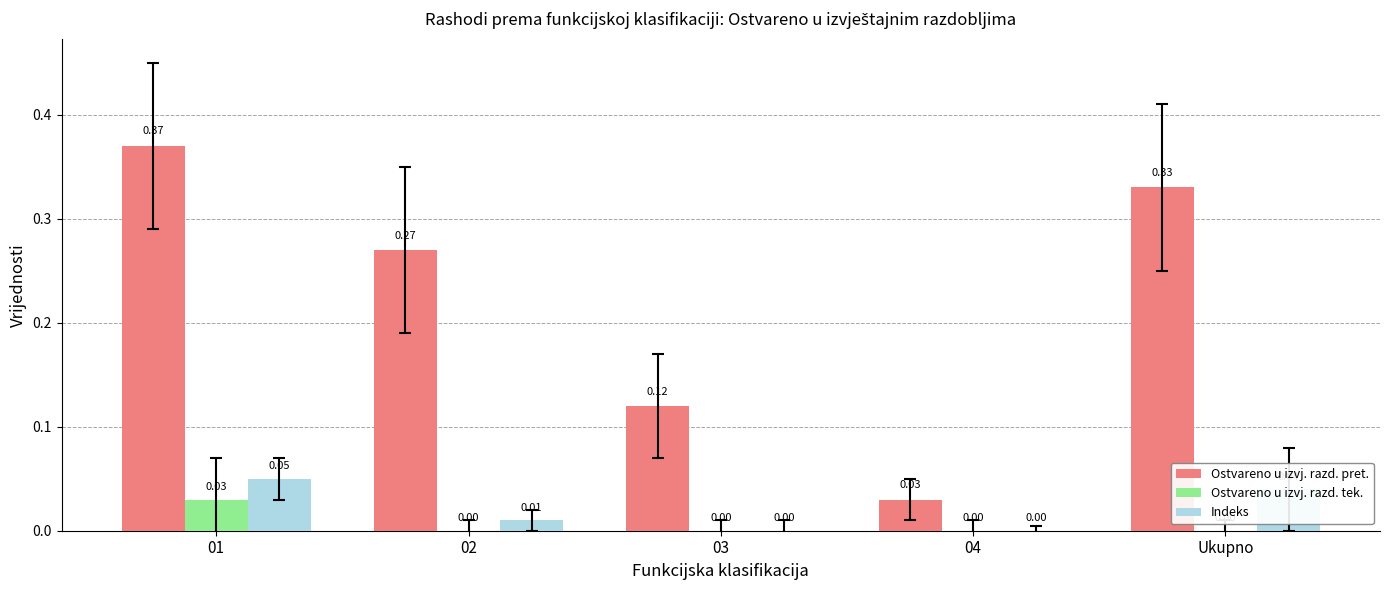

Which series changed the most between 01 and 04?

Ostvareno u izvj. razd. pret.